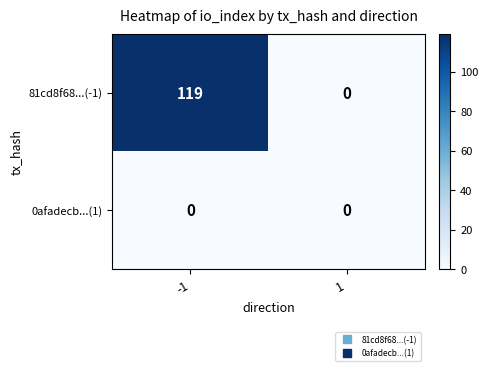

Which label corresponds to the largest value in the chart?

-1